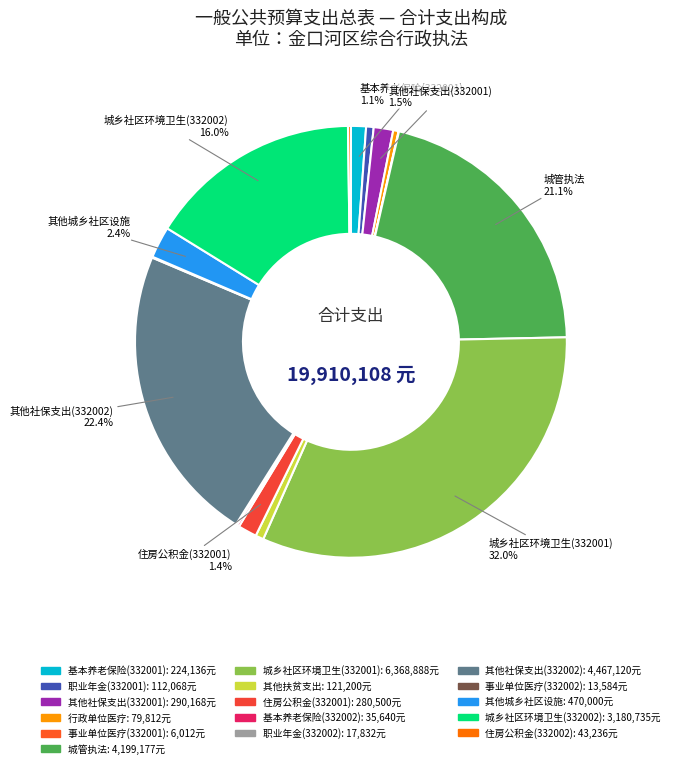

How many segments does this pie chart have?

16